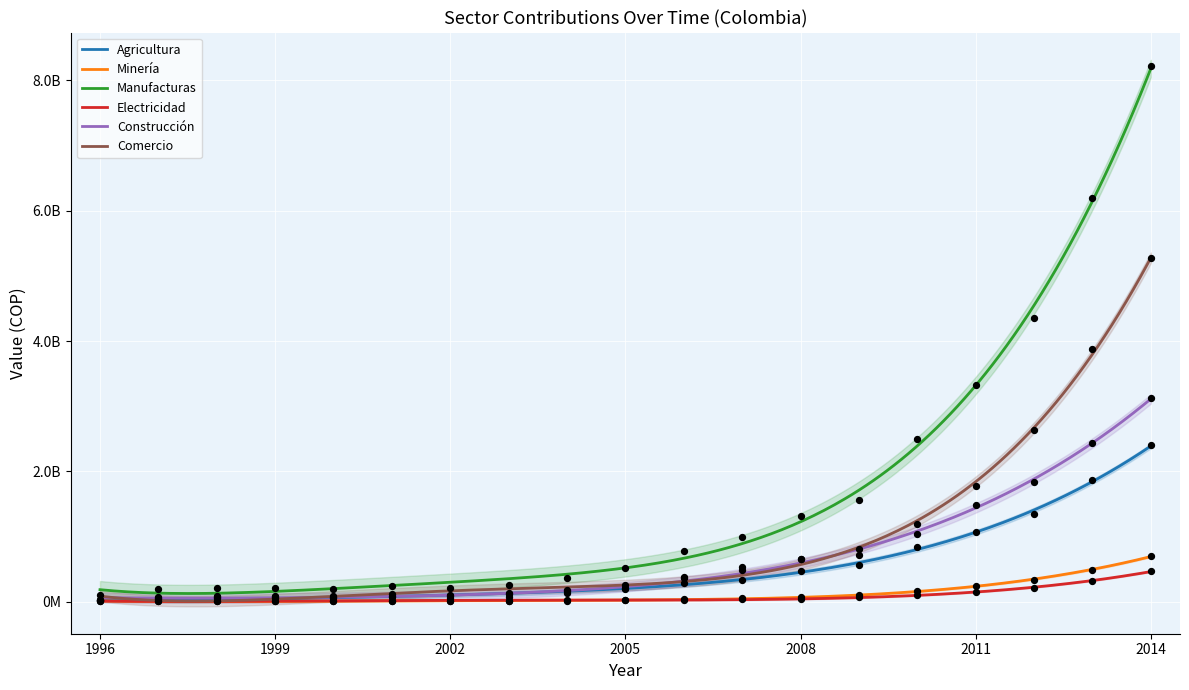

Which series has the largest total across all categories?

Manufacturas